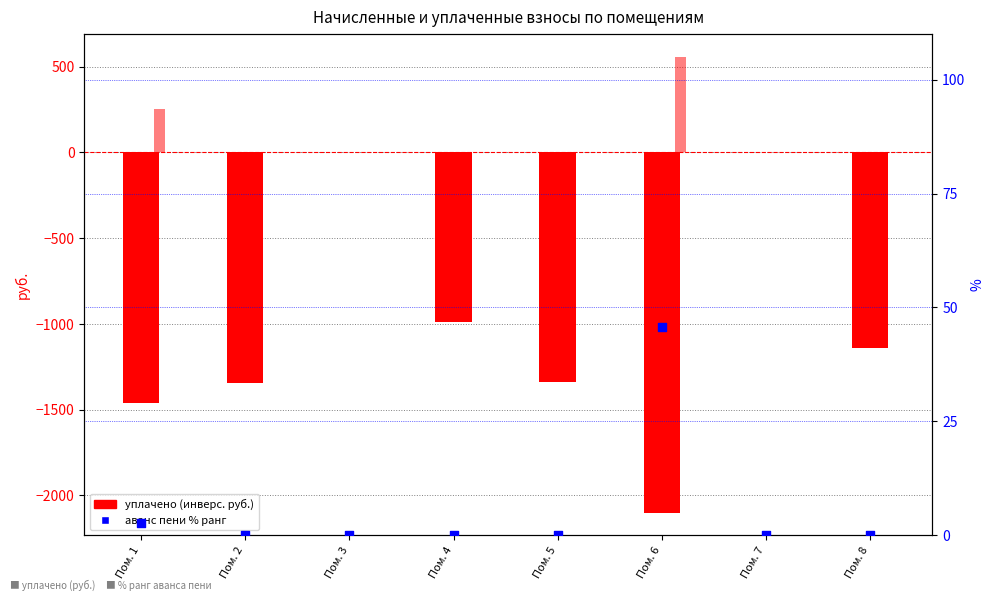

Which series has the largest Y range (max minus min)?

уплачено (негатив)